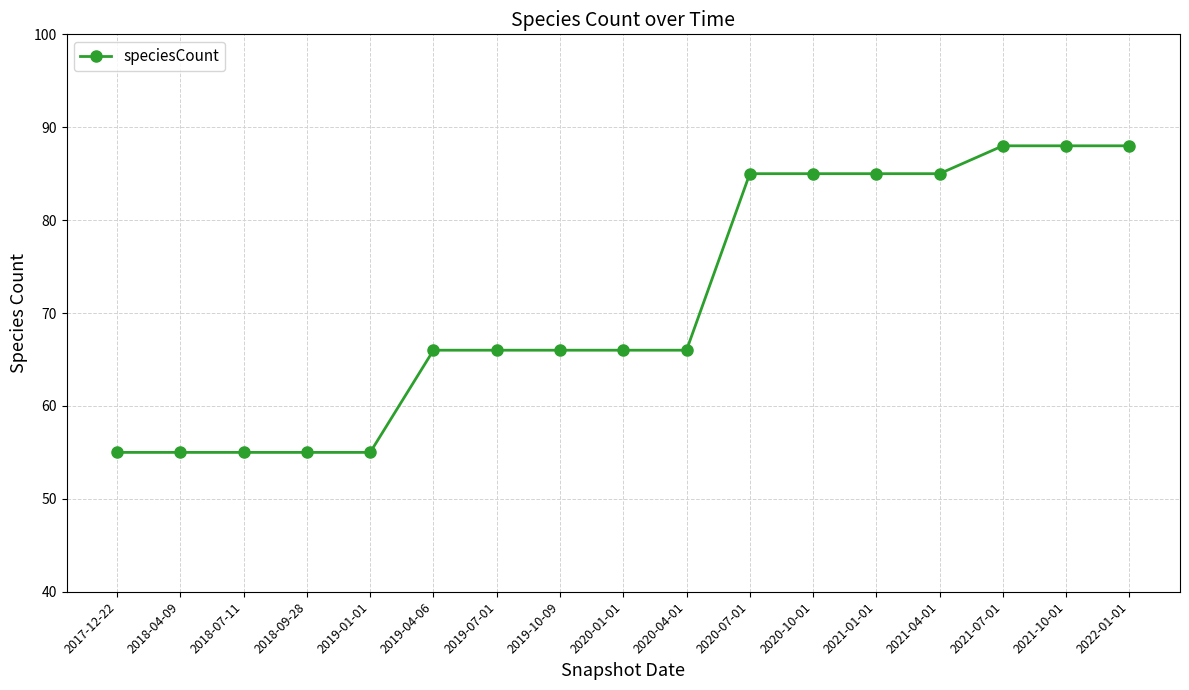

What is the sum of the values at 2018-07-11 and 2022-01-01?

143